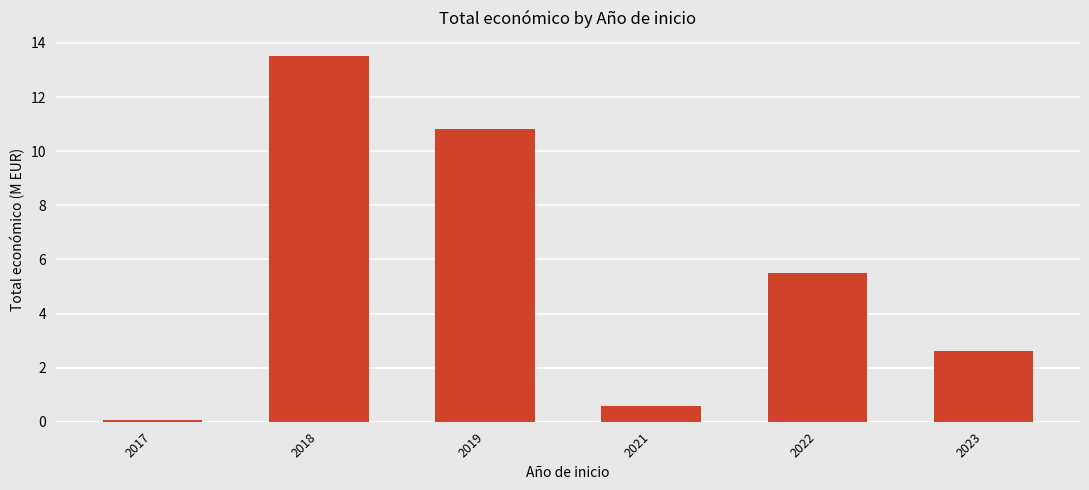

What is the value of the 4th bar from the left?

0.6